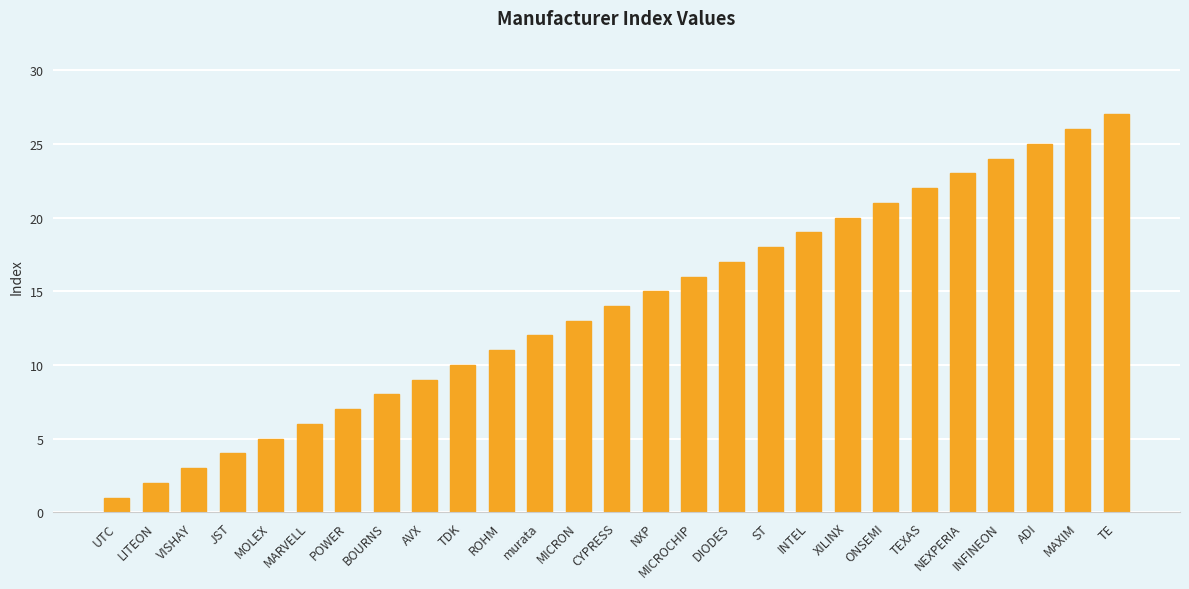

Reading left to right, transcribe all the data shown in this chart.

UTC=1	LITEON=2	VISHAY=3	JST=4	MOLEX=5	MARVELL=6	POWER=7	BOURNS=8	AVX=9	TDK=10	ROHM=11	murata=12	MICRON=13	CYPRESS=14	NXP=15	MICROCHIP=16	DIODES=17	ST=18	INTEL=19	XILINX=20	ONSEMI=21	TEXAS=22	NEXPERIA=23	INFINEON=24	ADI=25	MAXIM=26	TE=27